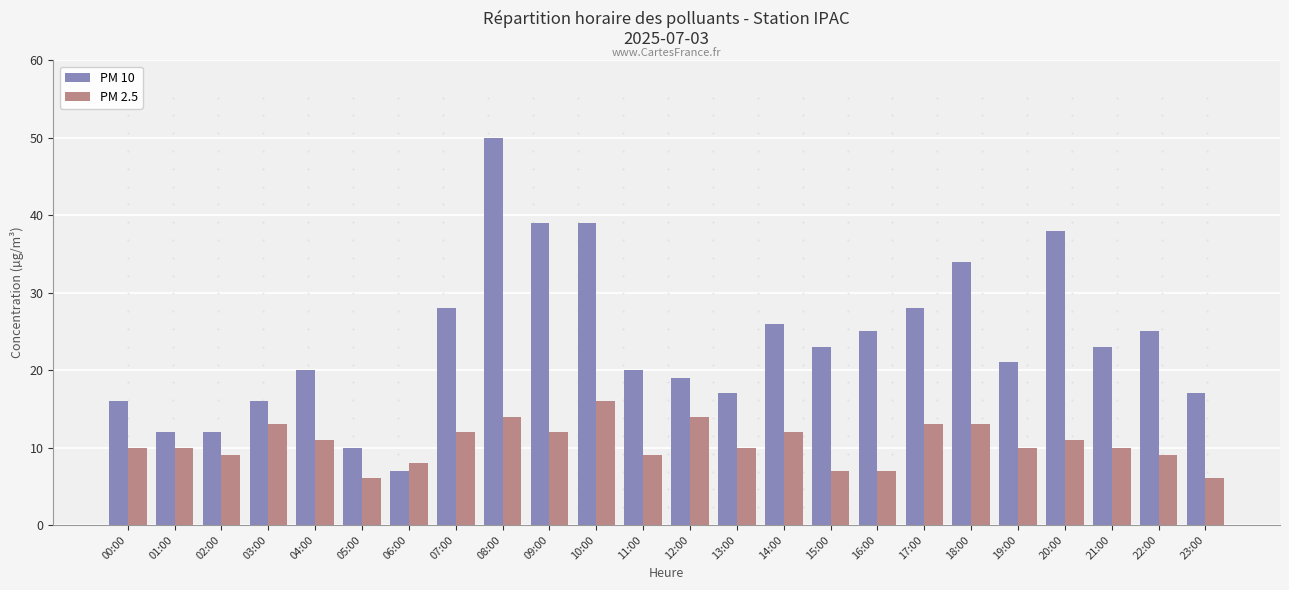

At which category is the sum across all series the highest?

08:00